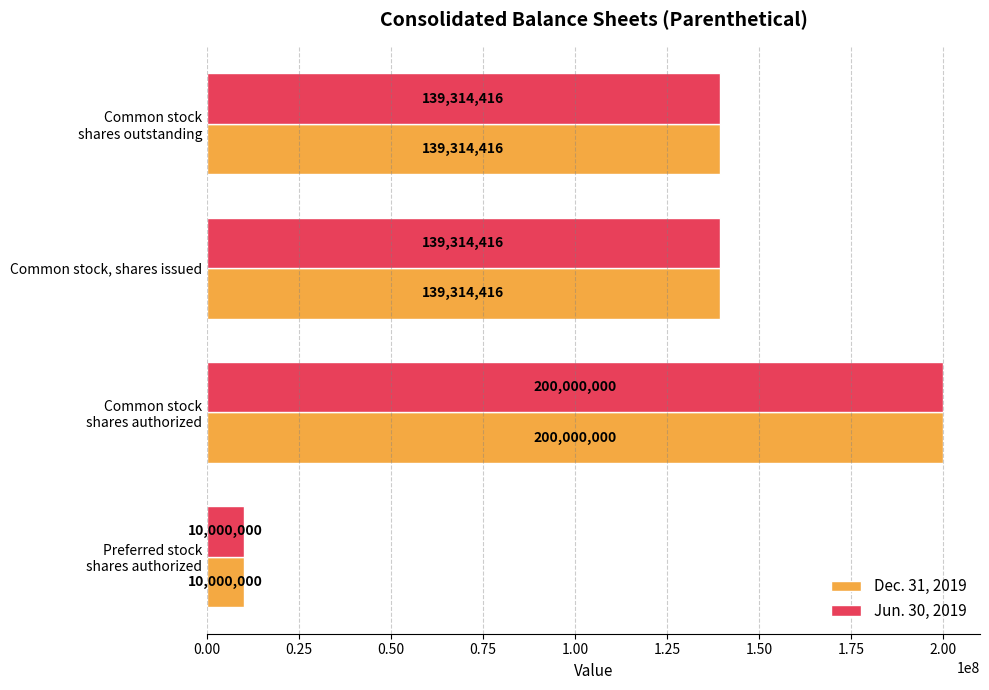

What is the difference between the maximum and minimum values in the Jun. 30, 2019 series?

190000000